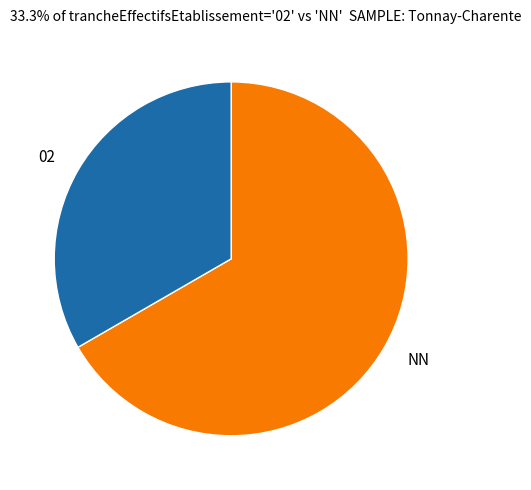

Does NN represent more than half of the total?

Yes